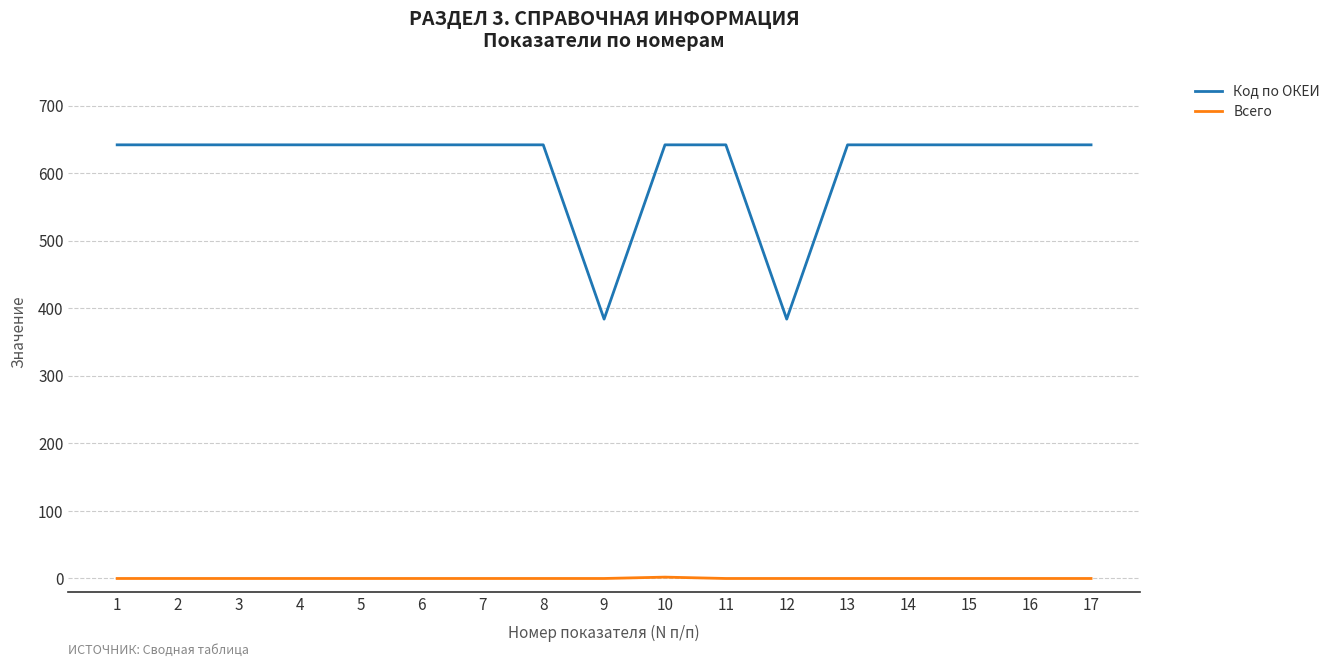

Is it true that Код по ОКЕИ equals 642 at 16?

True